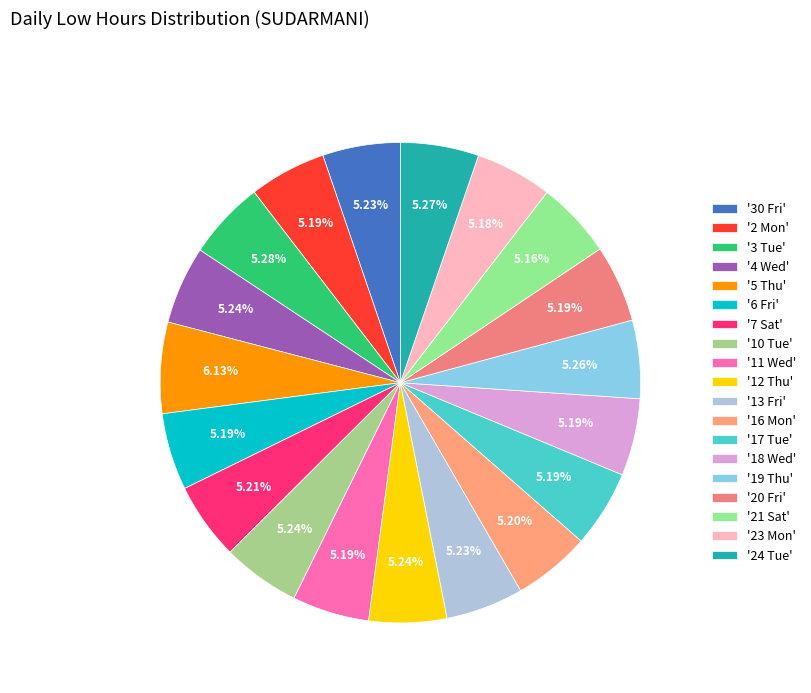

Count the number of slices in the pie.

19